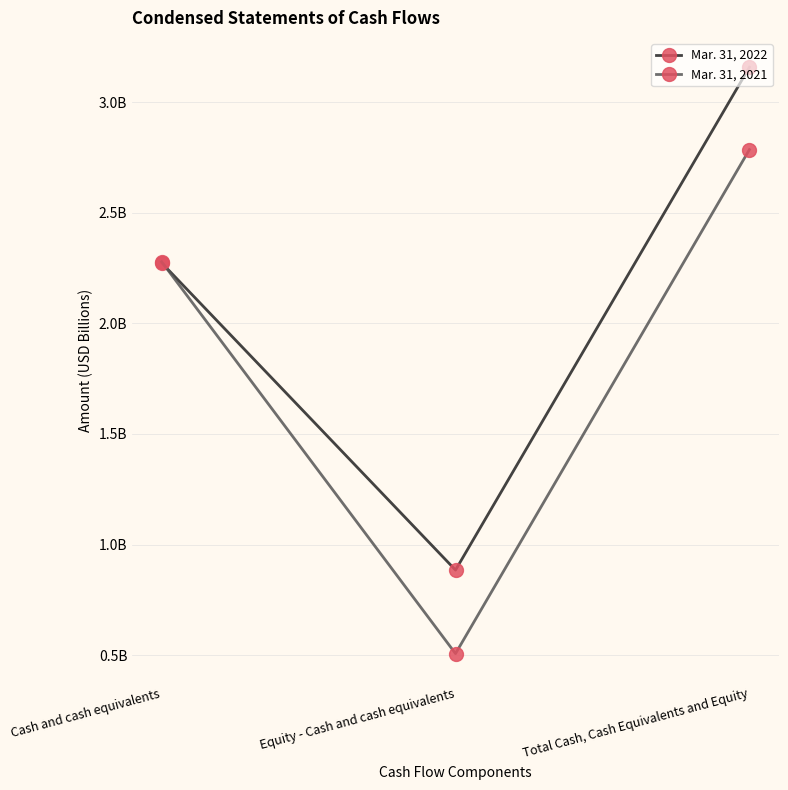

Reading left to right, extract all data points from this chart.

Mar. 31, 2022: Cash and cash equivalents=2.3	Equity - Cash and cash equivalents=0.9	Total Cash, Cash Equivalents and Equity=3.2
Mar. 31, 2021: Cash and cash equivalents=2.3	Equity - Cash and cash equivalents=0.5	Total Cash, Cash Equivalents and Equity=2.8